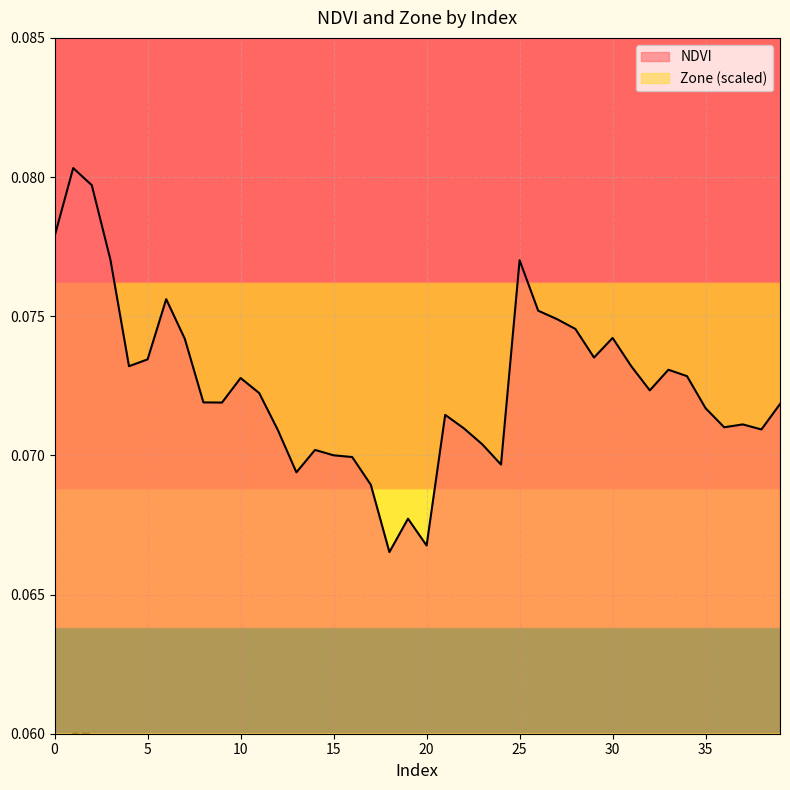

At which category does Zone reach its first local peak?

6